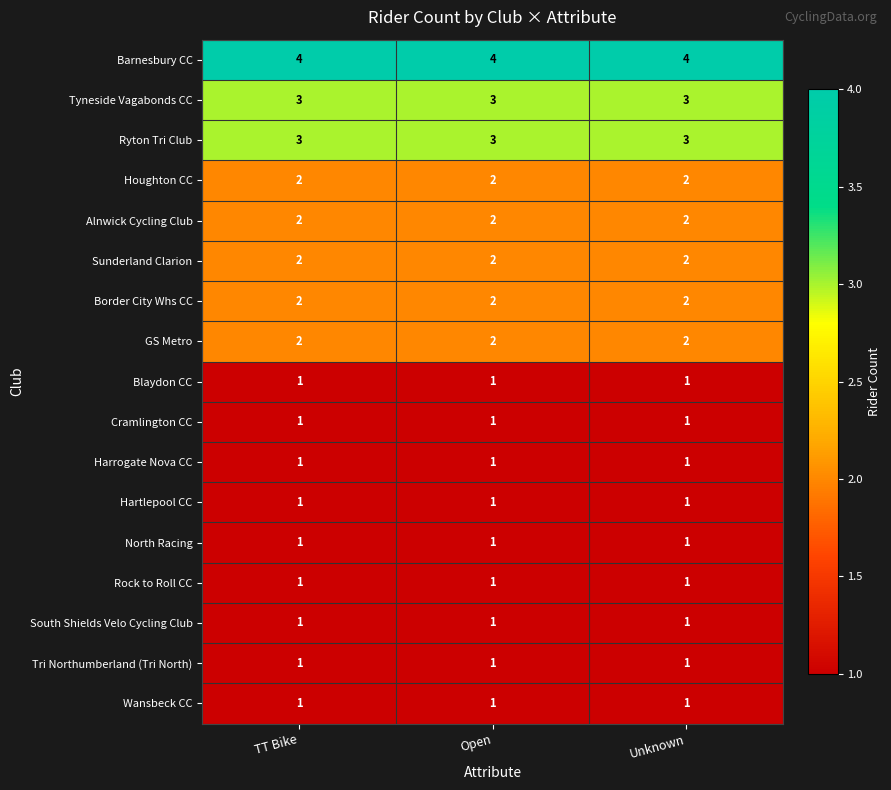

True or false: Cramlington CC has a value of 1 at Unknown.

True